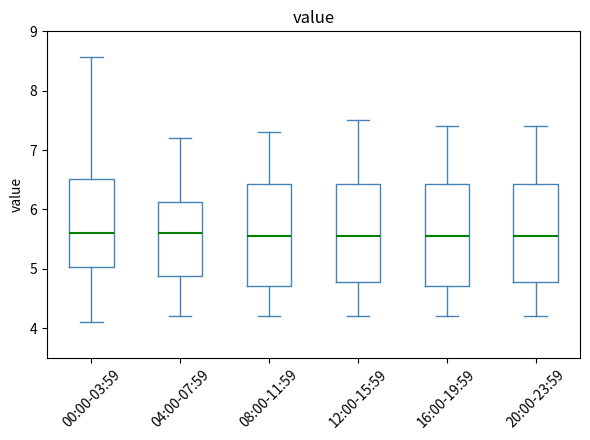

Where does the upper whisker of the box for 00:00-03:59 end on the y-axis? The values are not printed on the chart, so give them approximately, as read against the axis.

8.6